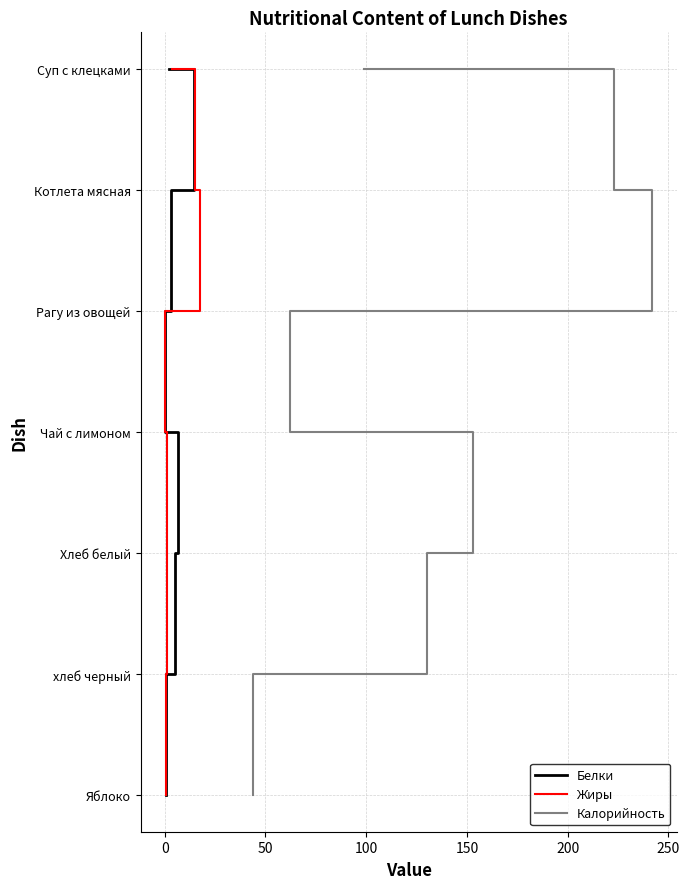

What position from the right is 150?

3